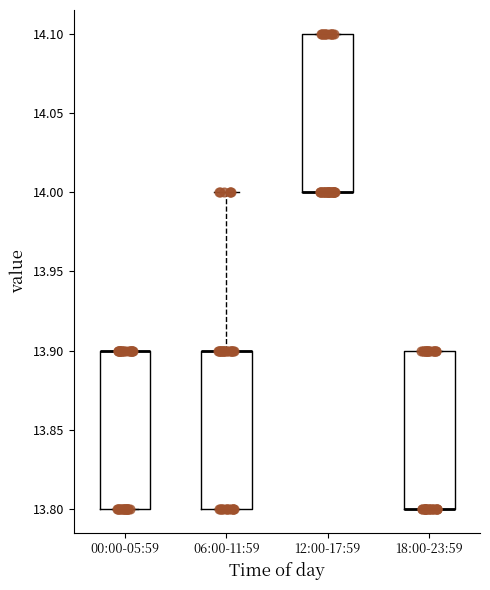

Reading left to right, transcribe this box plot: for each box, give where its median line is, the range the box spans, and where its two whiskers end, as read against the y-axis. The values are not printed on the chart, so give them approximately, as read against the axis.

00:00-05:59: median 13.9 (drawn on the box's upper edge), box 13.8 to 13.9, whiskers 13.8 to 13.9
06:00-11:59: median 13.9 (drawn on the box's upper edge), box 13.8 to 13.9, whiskers 13.8 to 14.0
12:00-17:59: median 14.0 (drawn on the box's lower edge), box 14.0 to 14.1, whiskers 14.0 to 14.1
18:00-23:59: median 13.8 (drawn on the box's lower edge), box 13.8 to 13.9, whiskers 13.8 to 13.9